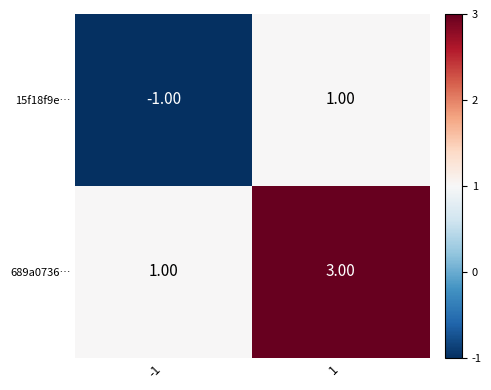

Which series has the largest total across all categories?

689a0736…